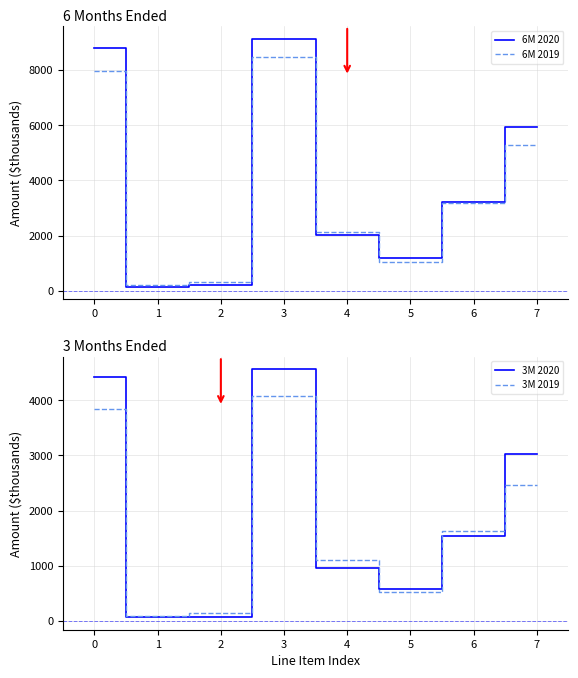

What is the minimum value for 3M 2019?

95